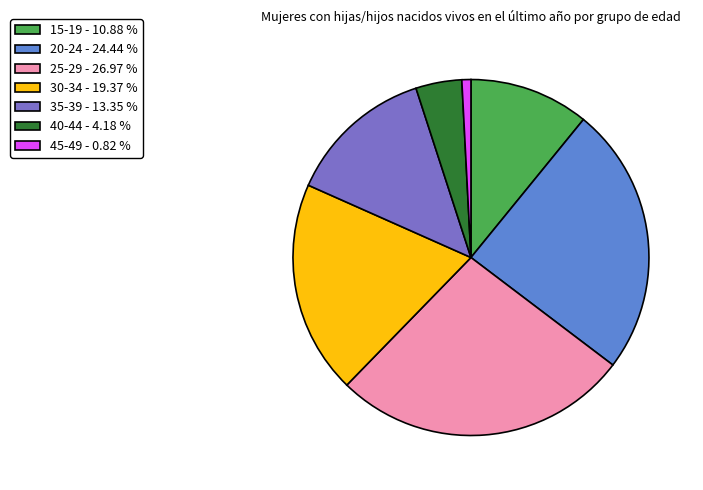

What is the ratio of the value at 15-19 to the value at 45-49?

13.2